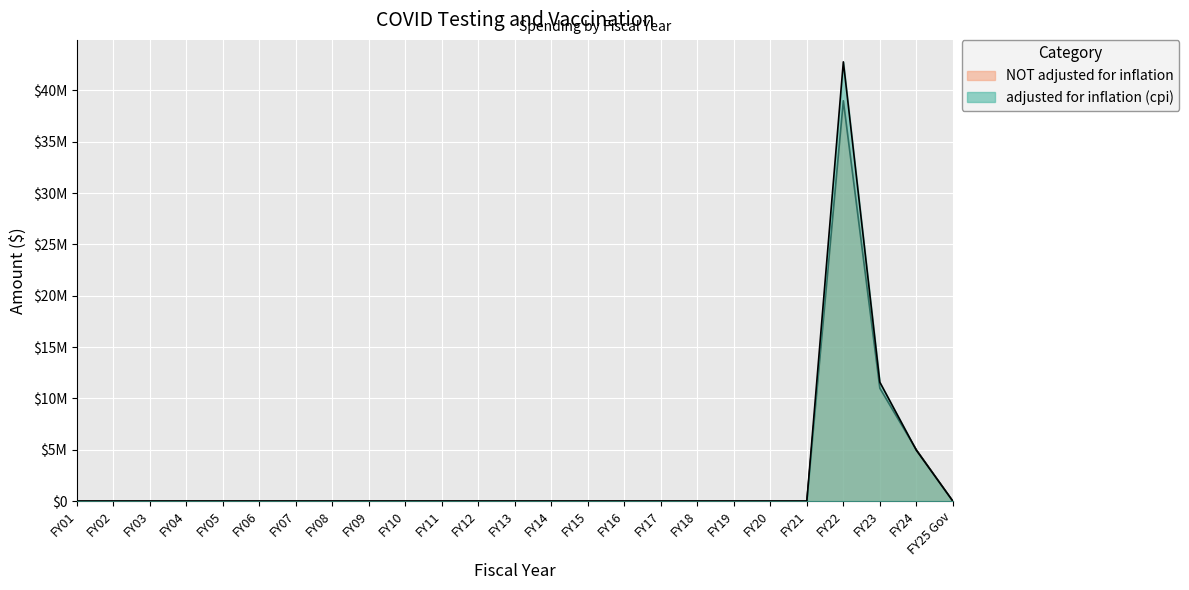

True or false: adjusted for inflation (cpi) has a value of 23112476 at FY06.

False